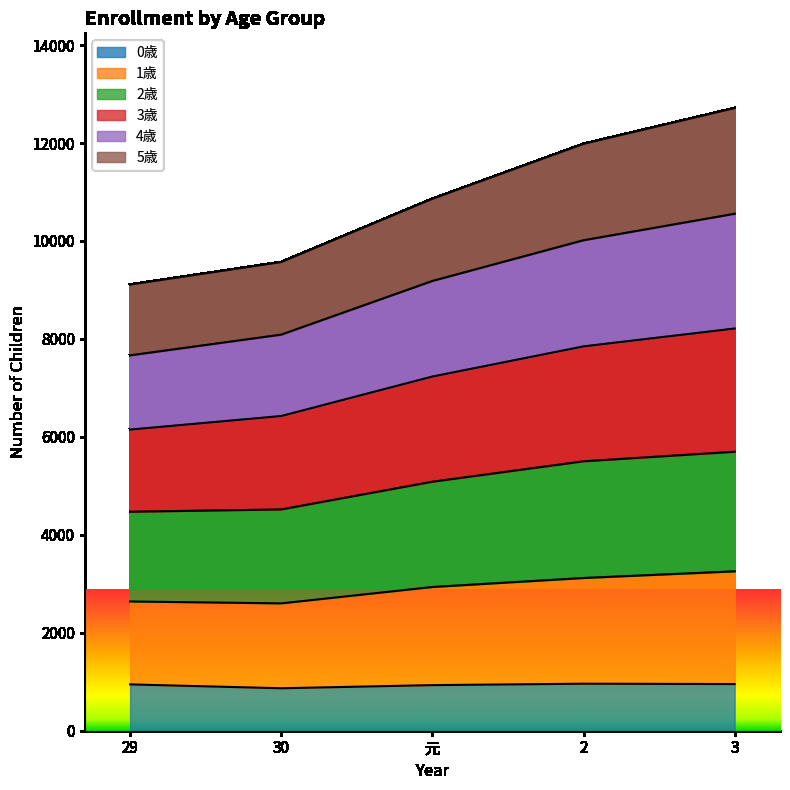

List the labels in order of 2歳 value, smallest first.

29, 30, 元, 2, 3